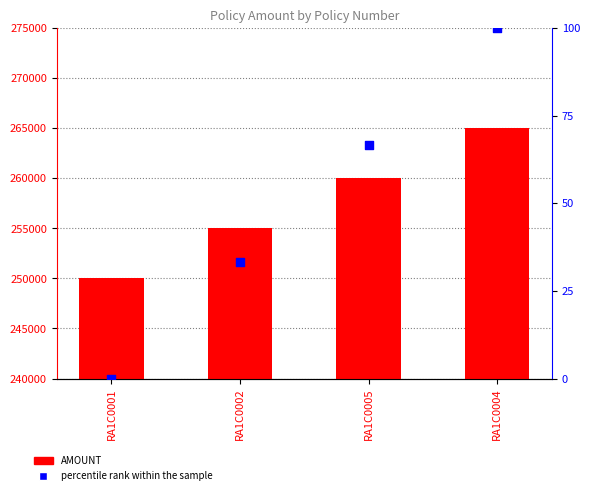

Which series contains the highest Y value?

AMOUNT